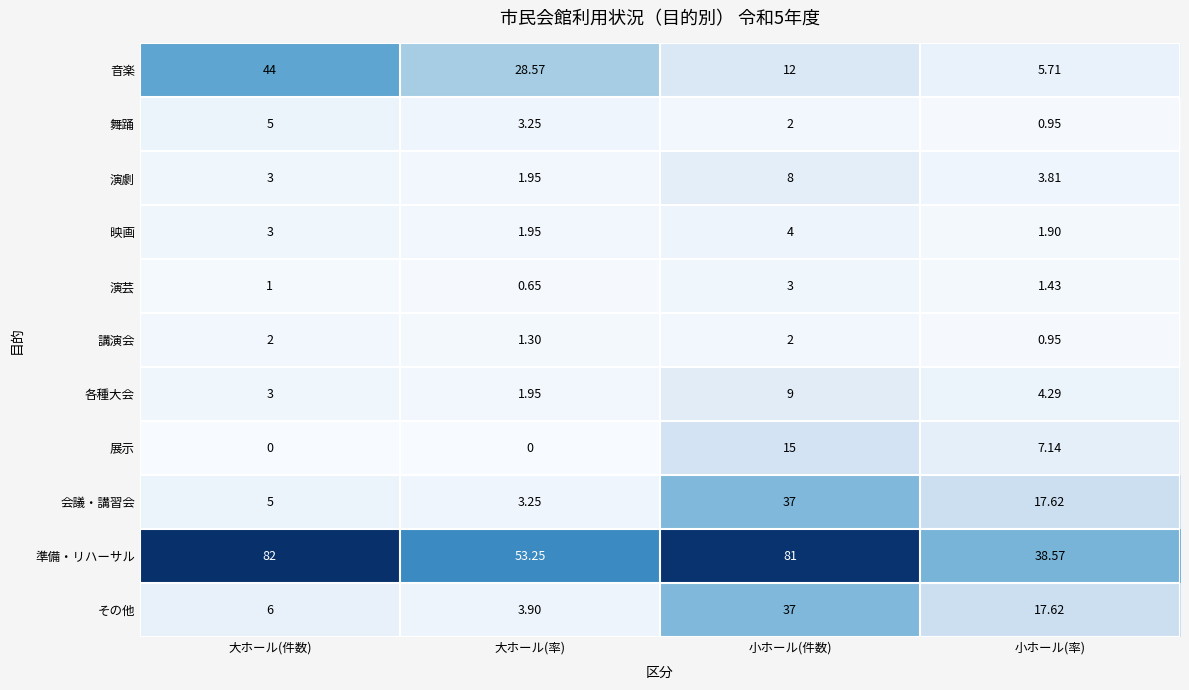

Rank the categories by 演芸 value from lowest to highest.

大ホール(率), 大ホール(件数), 小ホール(率), 小ホール(件数)